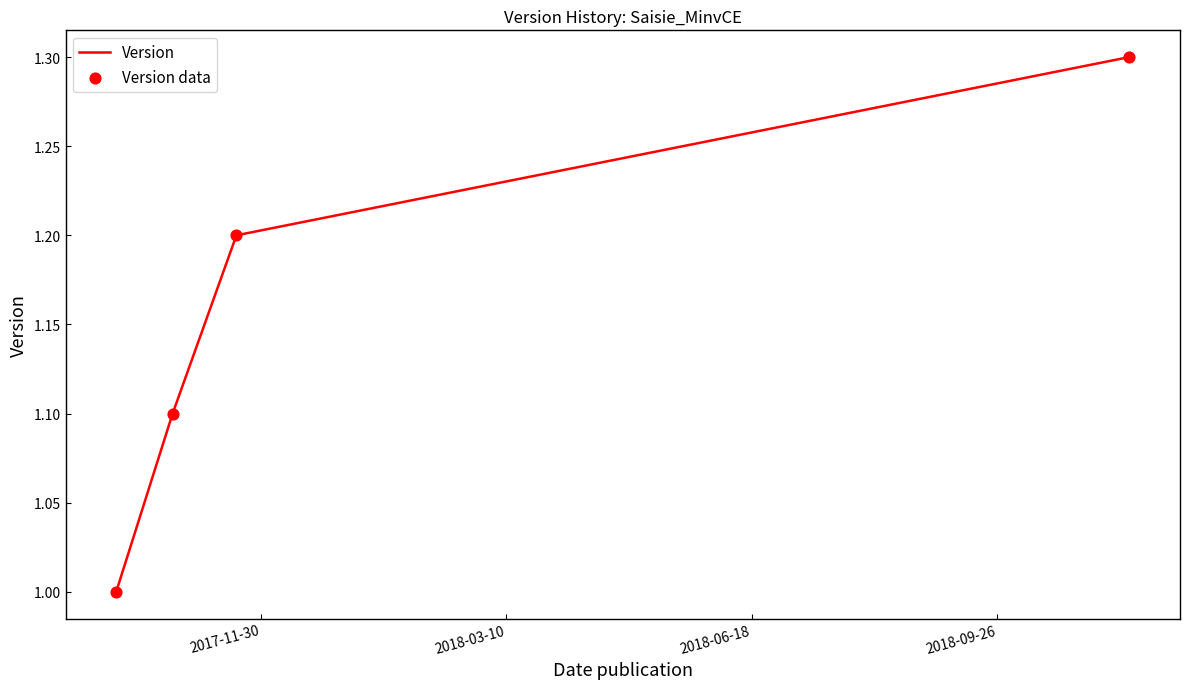

True or false: there are more than 1 points higher than both neighbors.

False